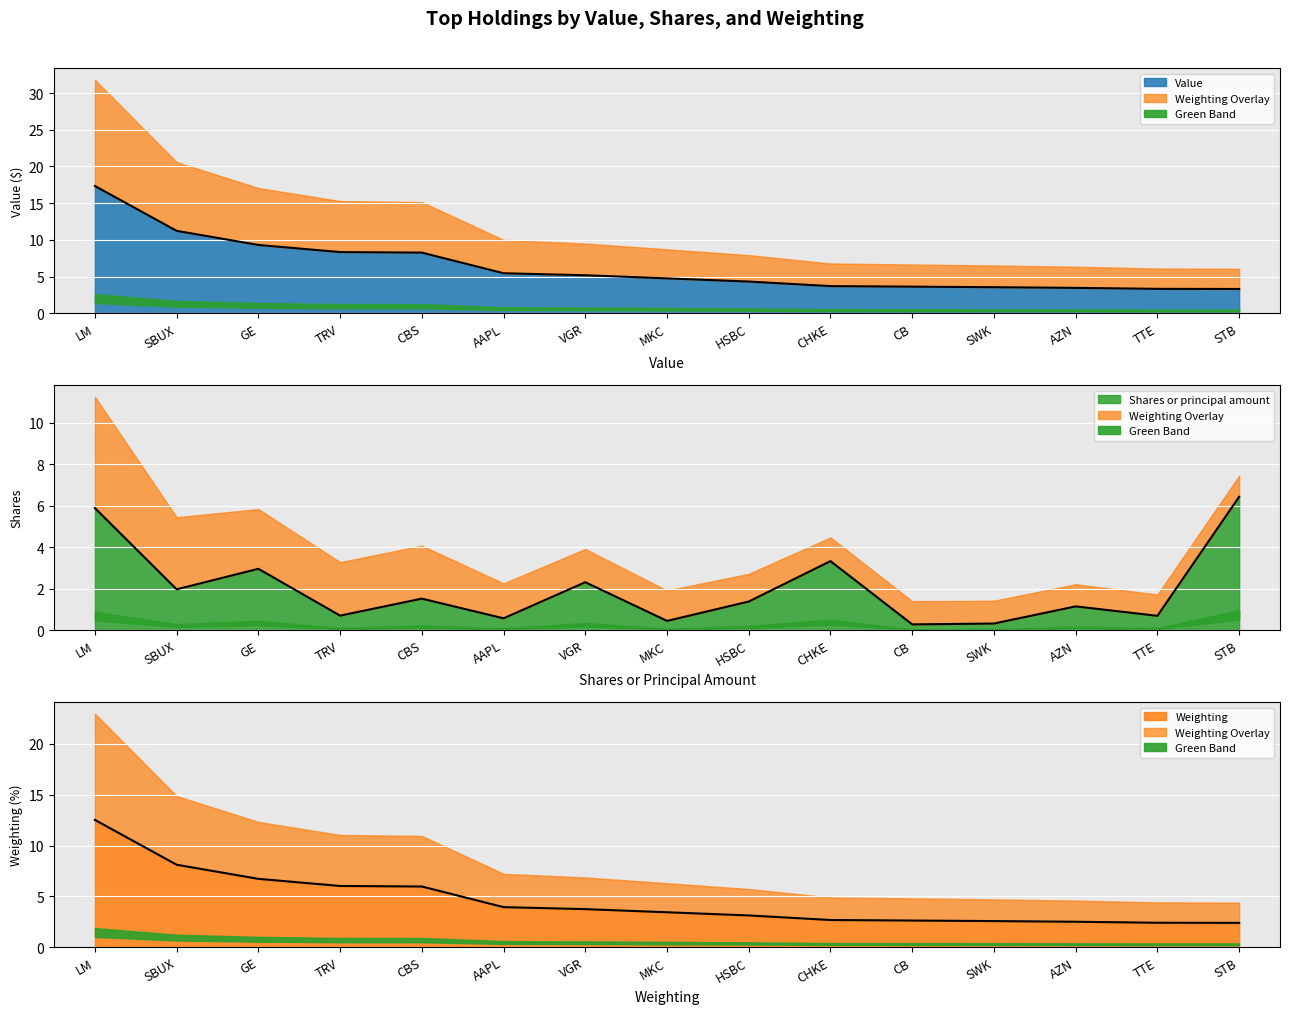

Reading left to right, list all the values displayed in this chart.

Value: LM=17.3	SBUX=11.2	GE=9.3	TRV=8.3	CBS=8.3	AAPL=5.4	VGR=5.2	MKC=4.7	HSBC=4.3	CHKE=3.7	CB=3.6	SWK=3.5	AZN=3.5	TTE=3.3	STB=3.3
Shares or principal amount: LM=5.9	SBUX=2.0	GE=3.0	TRV=0.7	CBS=1.5	AAPL=0.6	VGR=2.3	MKC=0.4	HSBC=1.4	CHKE=3.3	CB=0.3	SWK=0.3	AZN=1.1	TTE=0.7	STB=6.4
Weighting: LM=12.5	SBUX=8.1	GE=6.7	TRV=6.0	CBS=6.0	AAPL=3.9	VGR=3.7	MKC=3.4	HSBC=3.1	CHKE=2.7	CB=2.6	SWK=2.6	AZN=2.5	TTE=2.4	STB=2.4